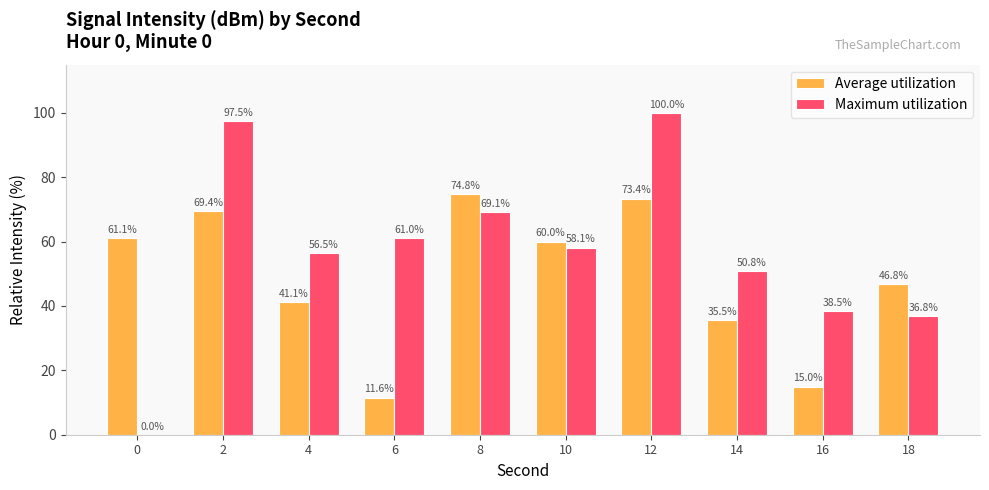

Which category has the highest value in the Maximum utilization series?

12